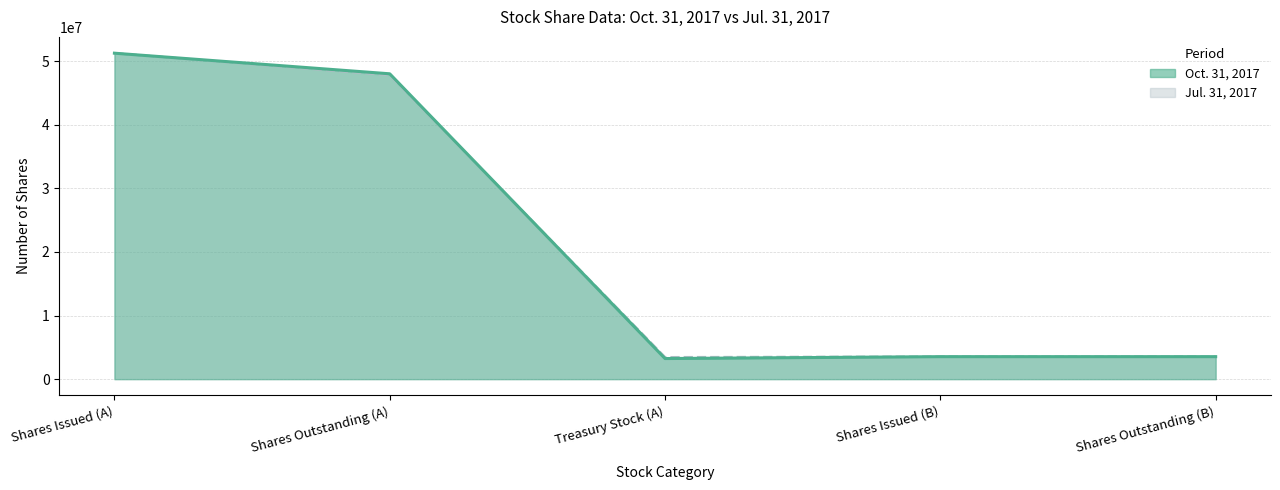

How many intersections are there between Jul. 31, 2017 and Oct. 31, 2017?

1